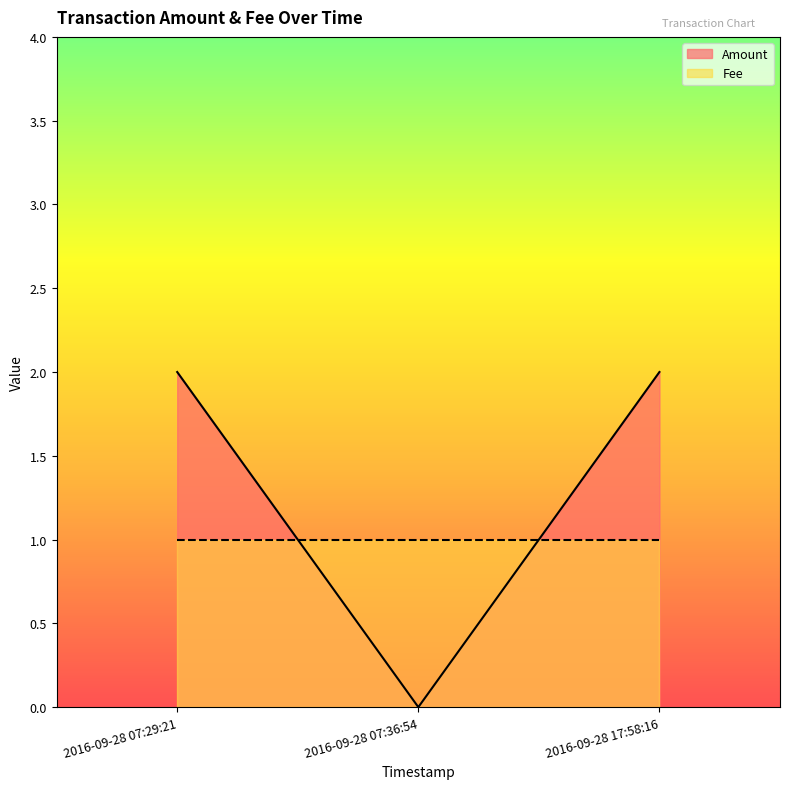

Reading right to left, transcribe all the data shown in this chart.

2	0	2